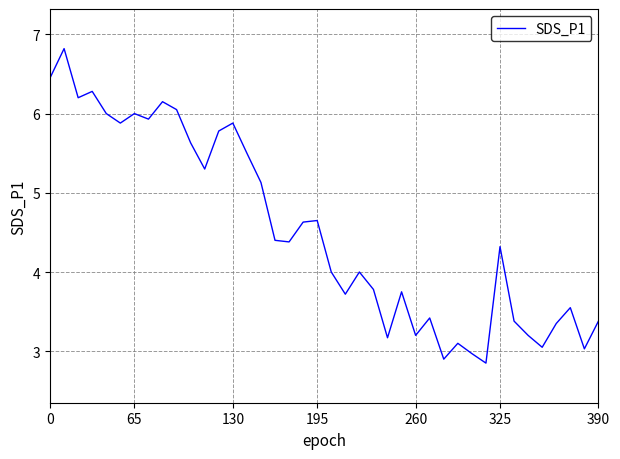

What is the sum of all values?

181.2